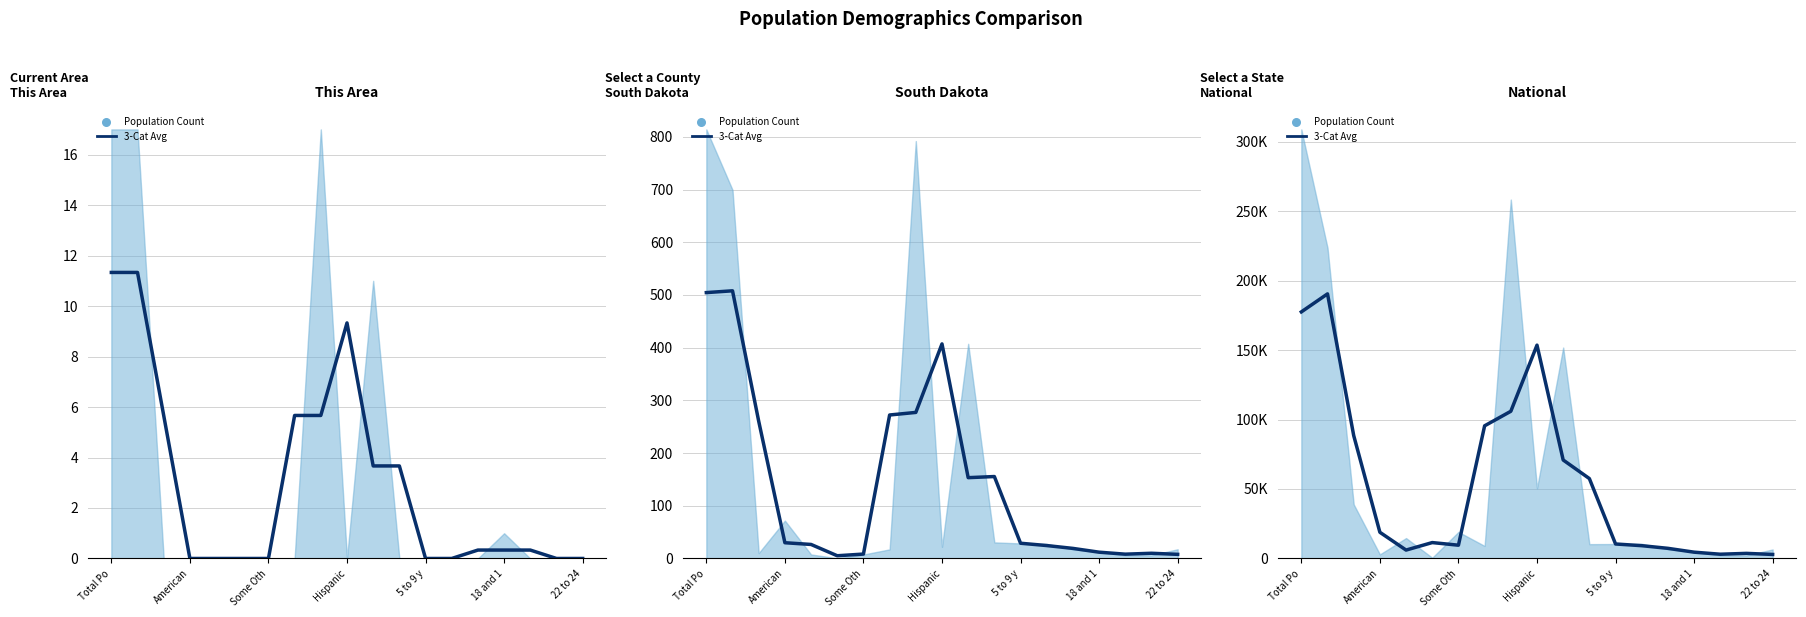

Which has a higher value, 14 or 13?

13